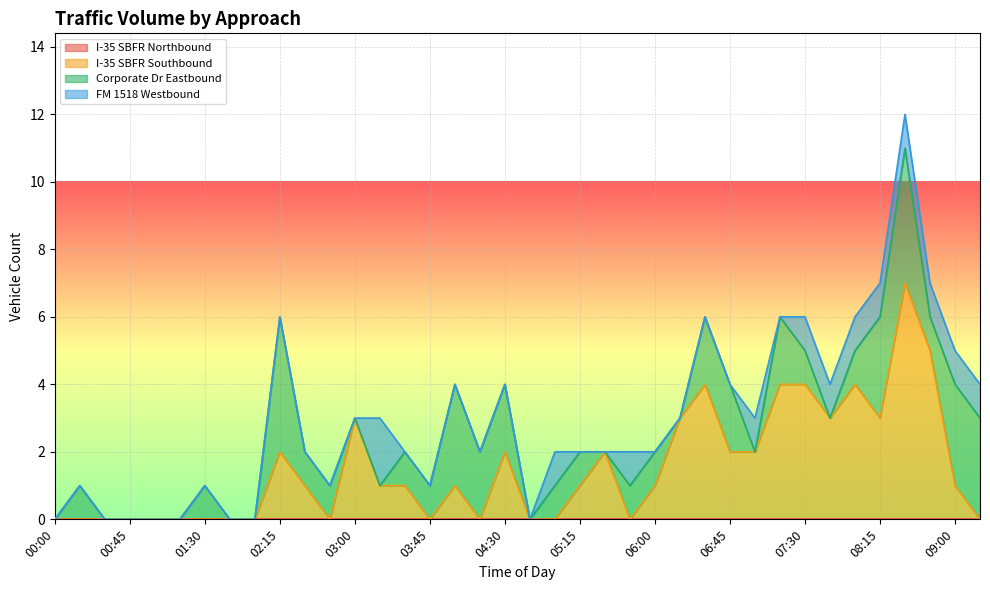

How many data points does each series have?

38